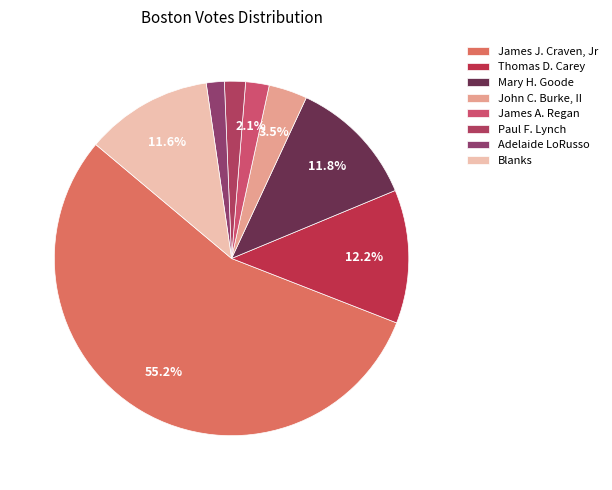

Is it true that John C. Burke, II is 4% of the pie?

True